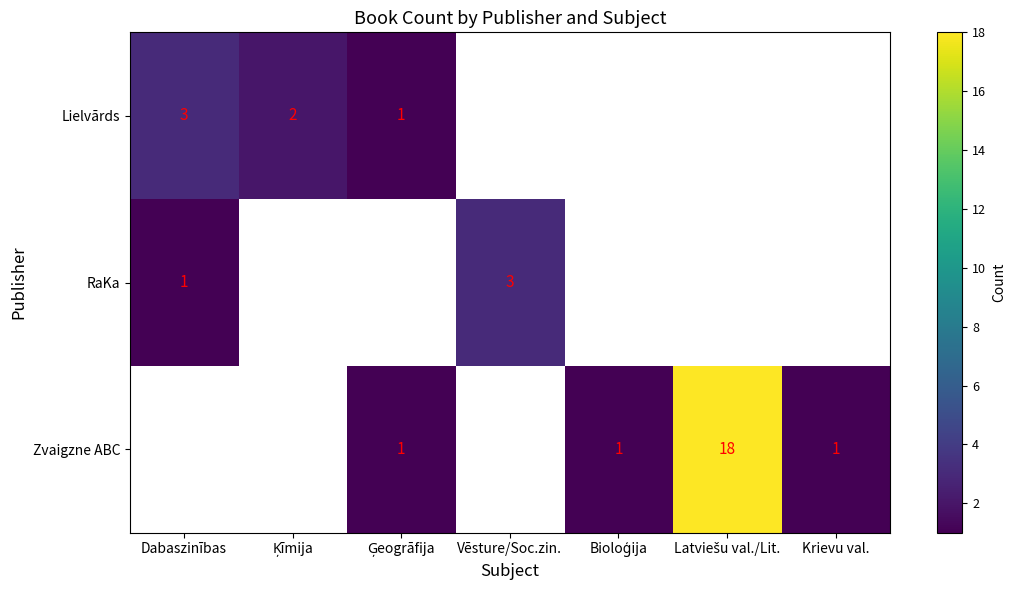

Between Bioloģija and Latviešu val./Lit., which series saw the biggest shift?

Zvaigzne ABC